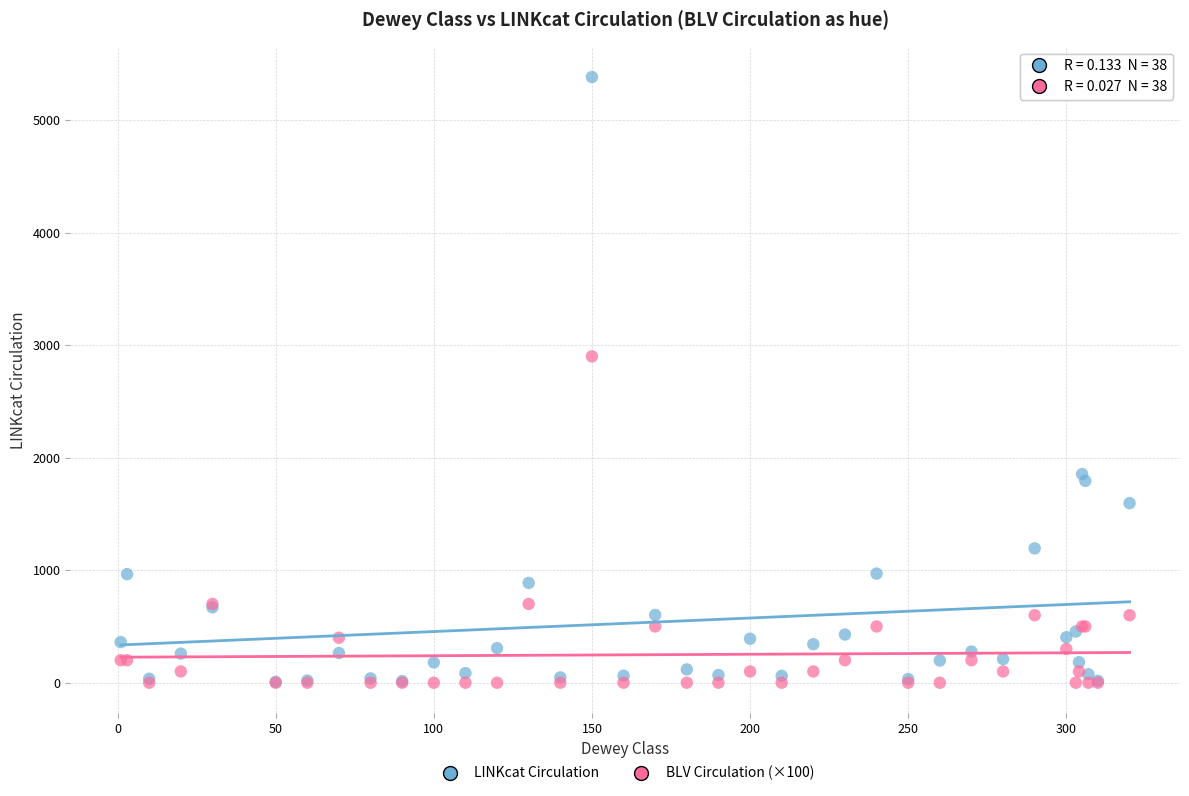

Across all series, what Y value is closest to 2691?

2900